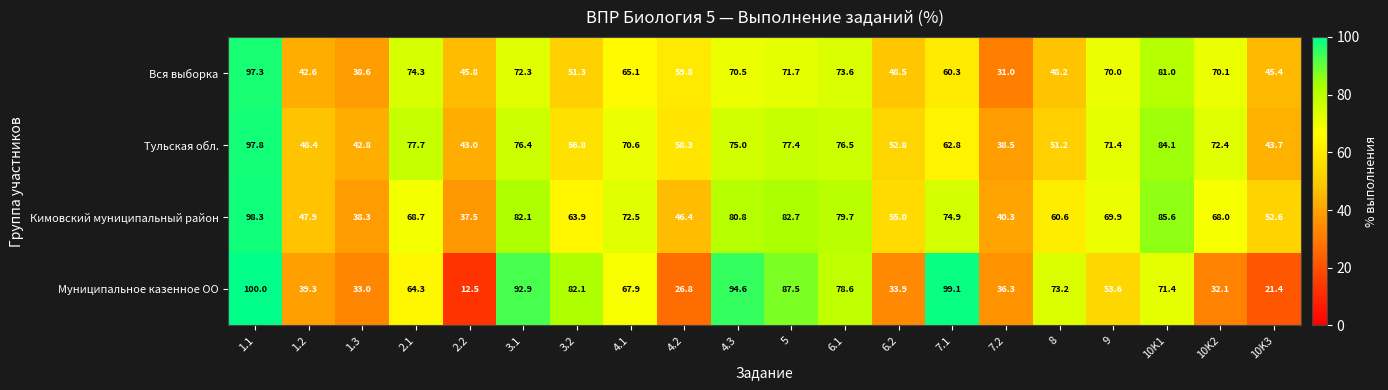

Where is Вся выборка nearest to the value 64?

4.1